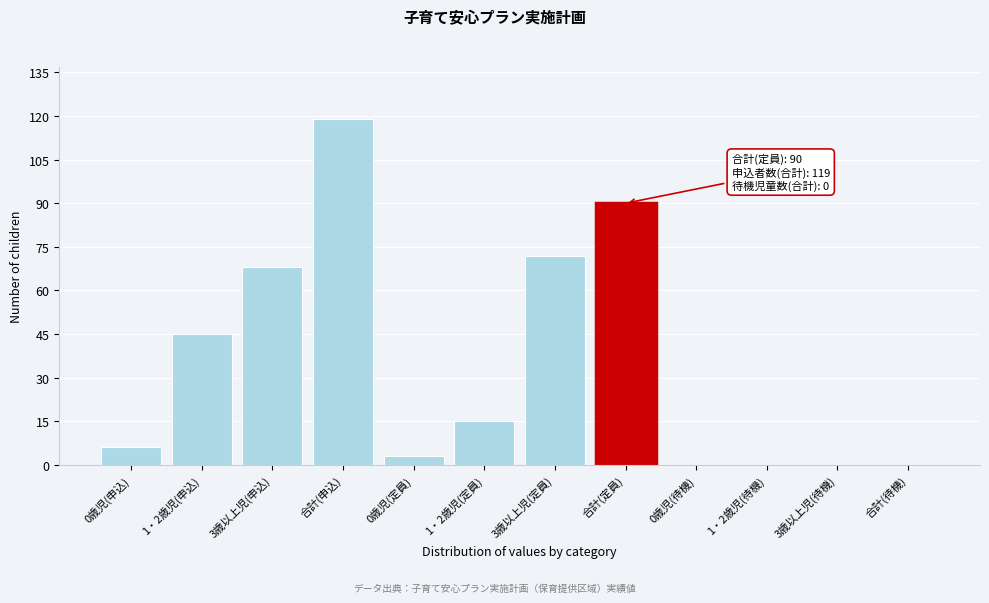

Reading right to left, list all the values displayed in this chart.

合計(待機)=0	3歳以上児(待機)=0	1・2歳児(待機)=0	0歳児(待機)=0	合計(定員)=90	3歳以上児(定員)=72	1・2歳児(定員)=15	0歳児(定員)=3	合計(申込)=119	3歳以上児(申込)=68	1・2歳児(申込)=45	0歳児(申込)=6